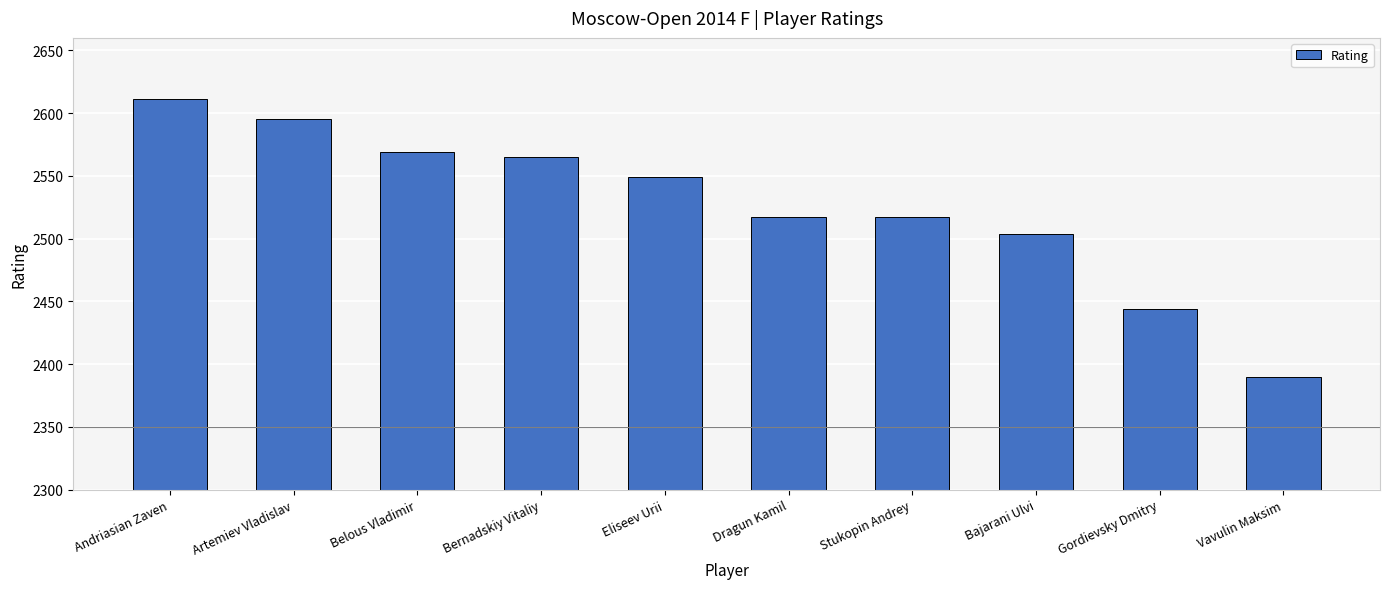

What is the difference between the maximum and minimum values?

221